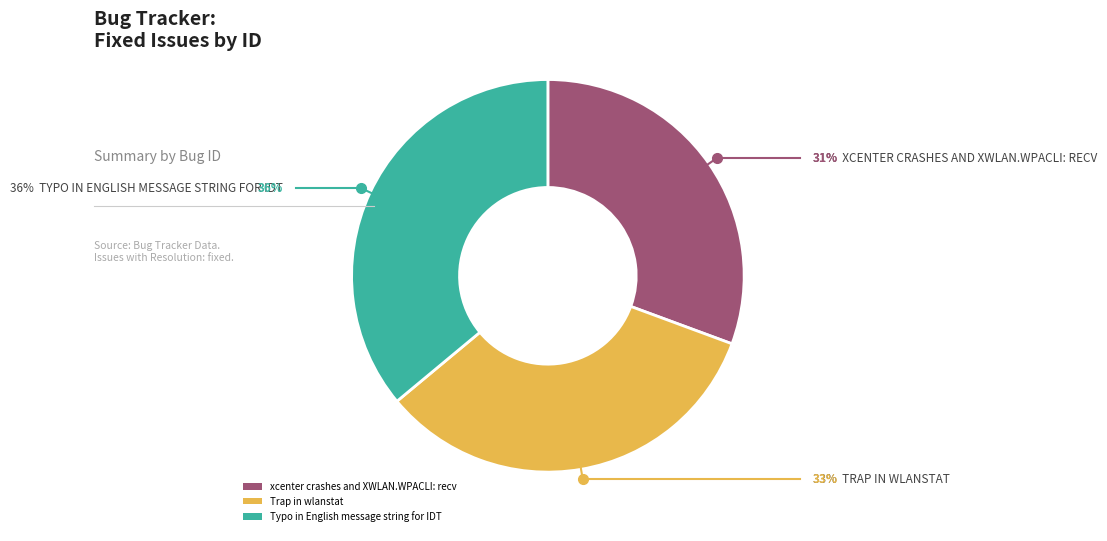

Rank the categories by value from lowest to highest.

xcenter crashes and XWLAN.WPACLI: recv, Trap in wlanstat, Typo in English message string for IDT